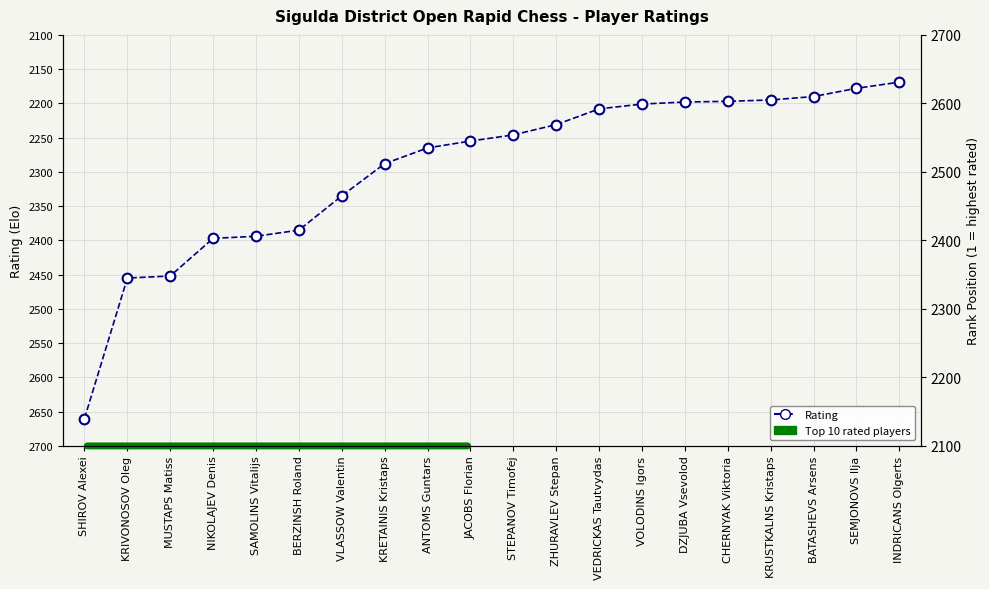

True or false: the data shows 3520 at DZJUBA Vsevolod.

False